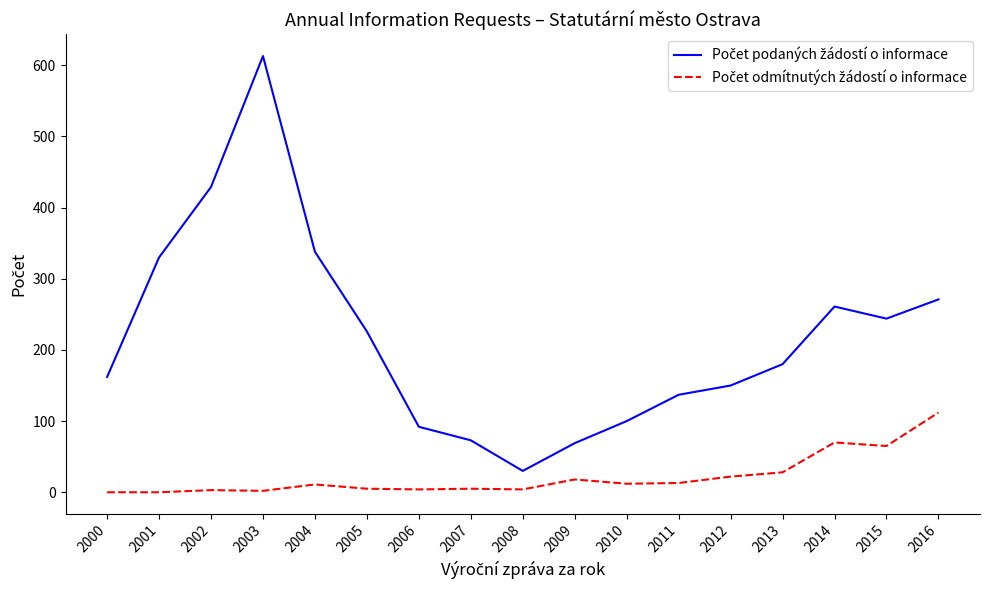

Which label corresponds to the largest value in the chart?

2003